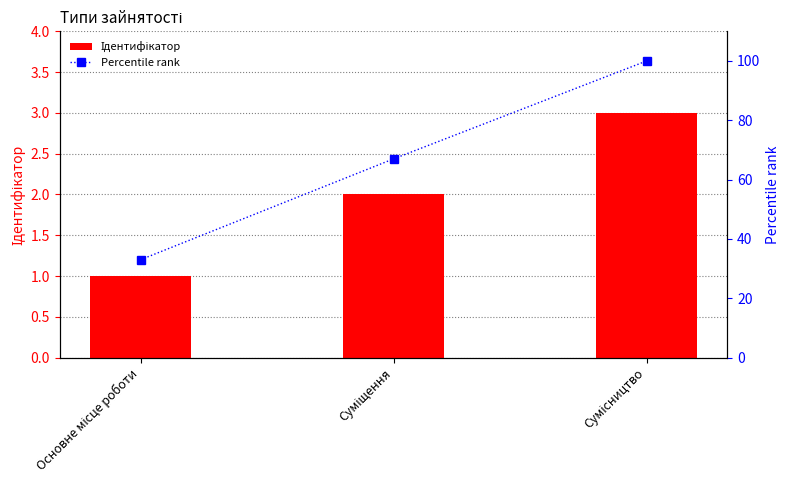

What is the approximate value of Ідентифікатор at Основне місце роботи?

1